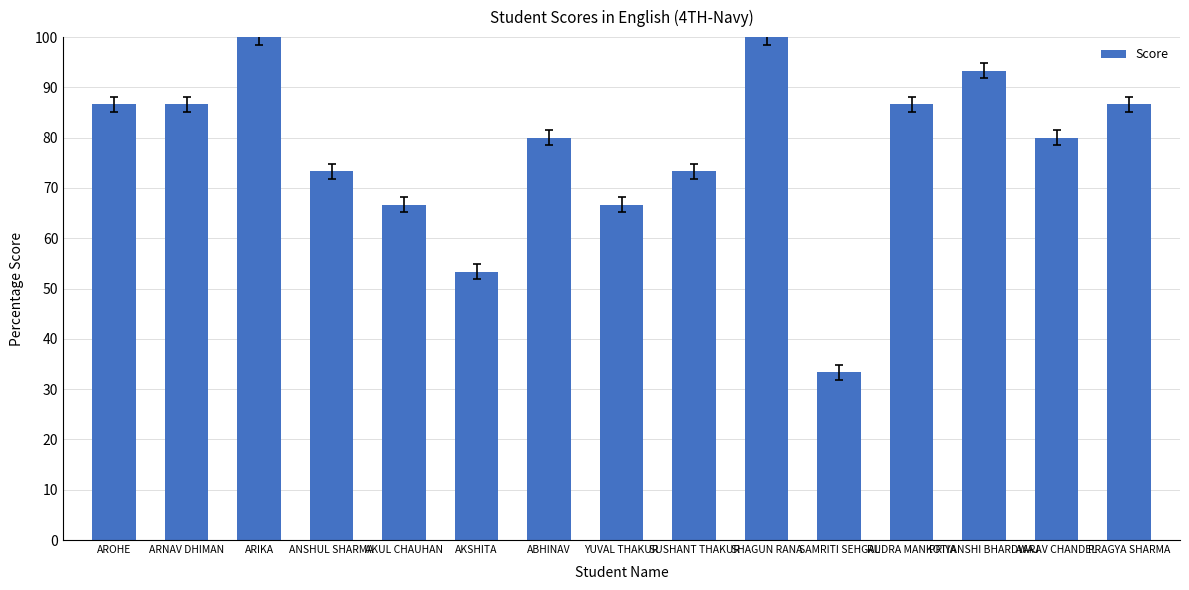

Reading right to left, list all the values displayed in this chart.

86.7	80.0	93.3	86.7	33.3	100.0	73.3	66.7	80.0	53.3	66.7	73.3	100.0	86.7	86.7